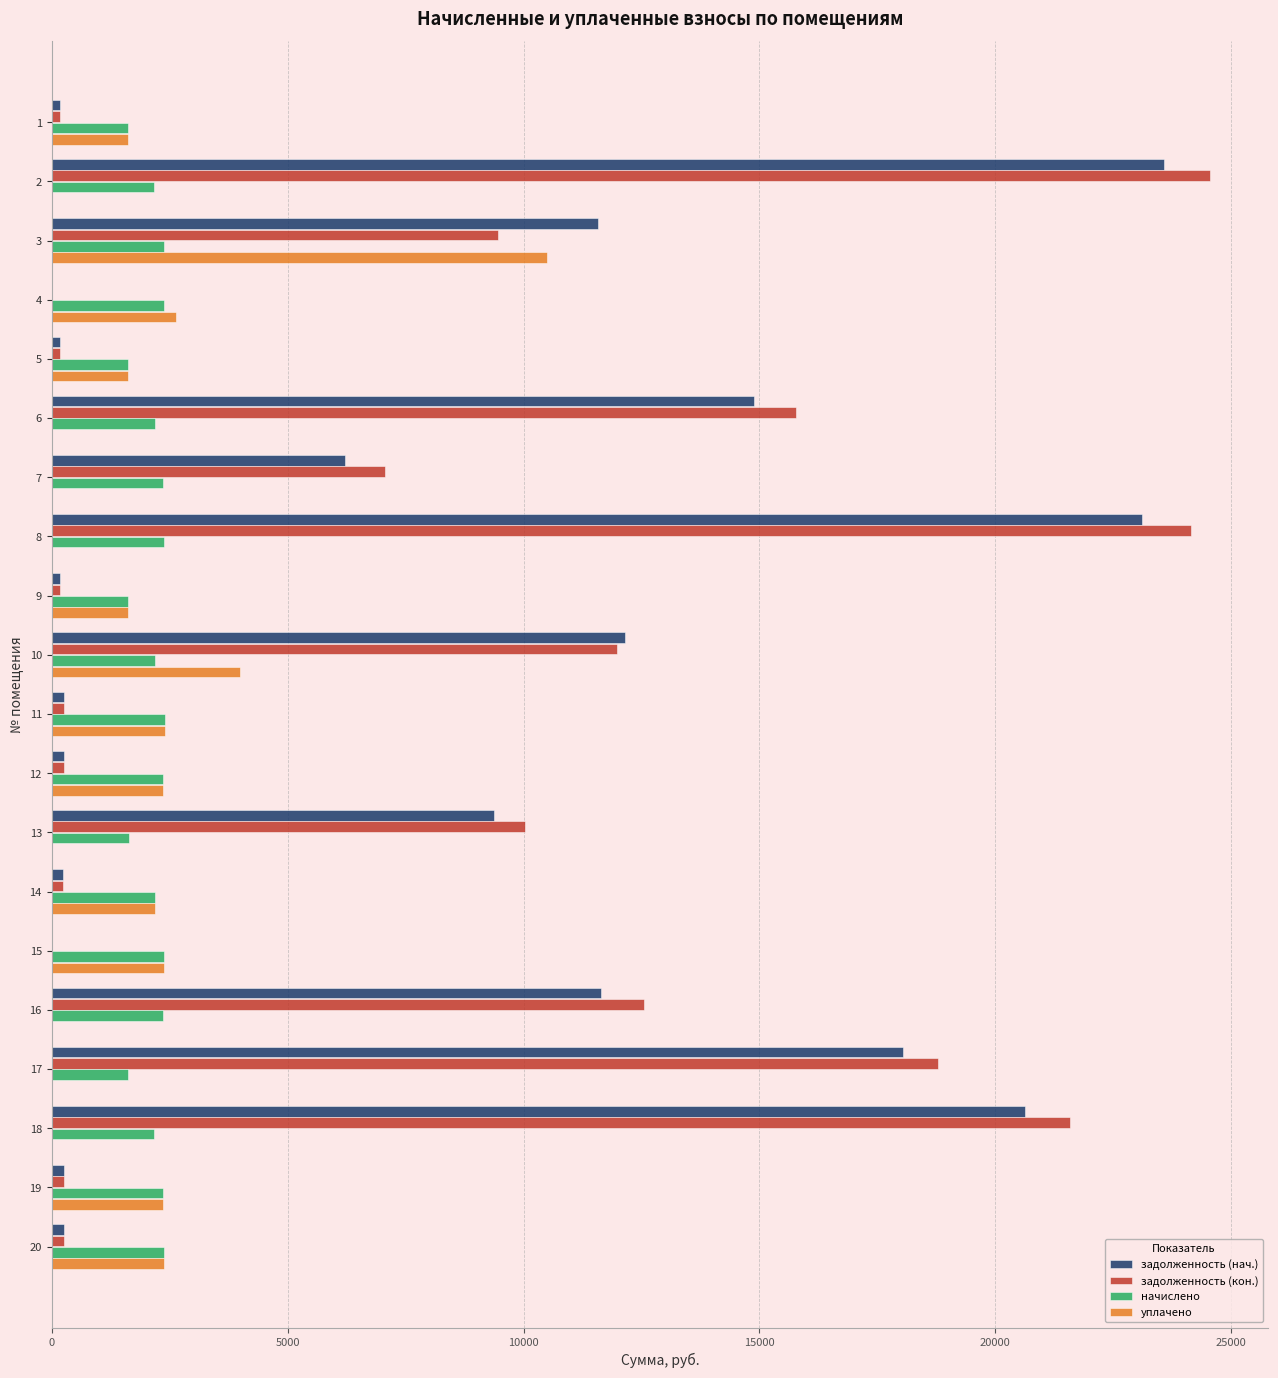

The value of уплачено at 7 is 0.0. True or false?

True